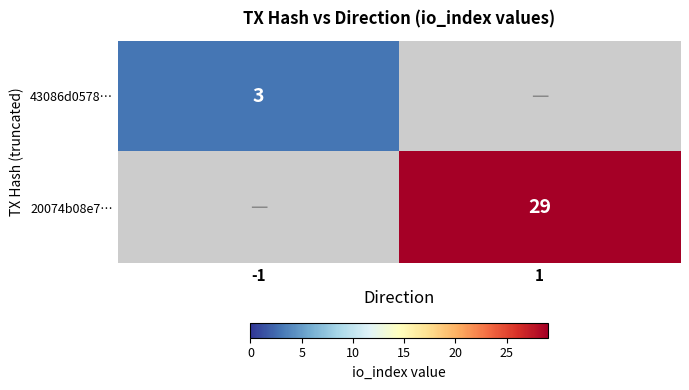

The 43086d0578… series shows 3 at -1. True or false?

True